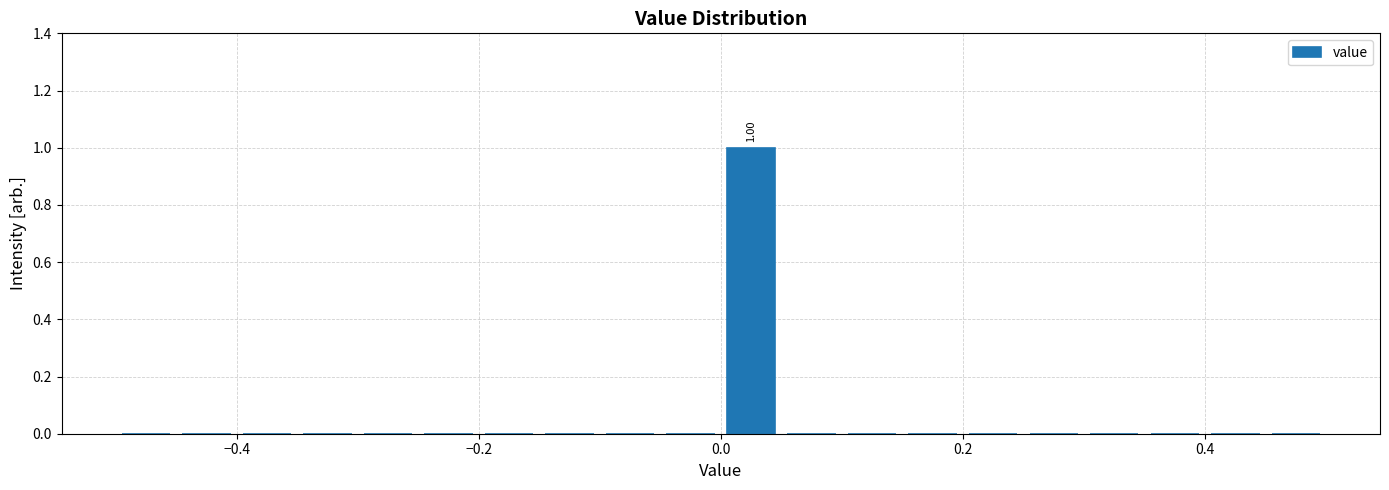

Around what value on the x-axis is the tallest bar? Give the approximate position of its centre, as read against the axis.

0.02